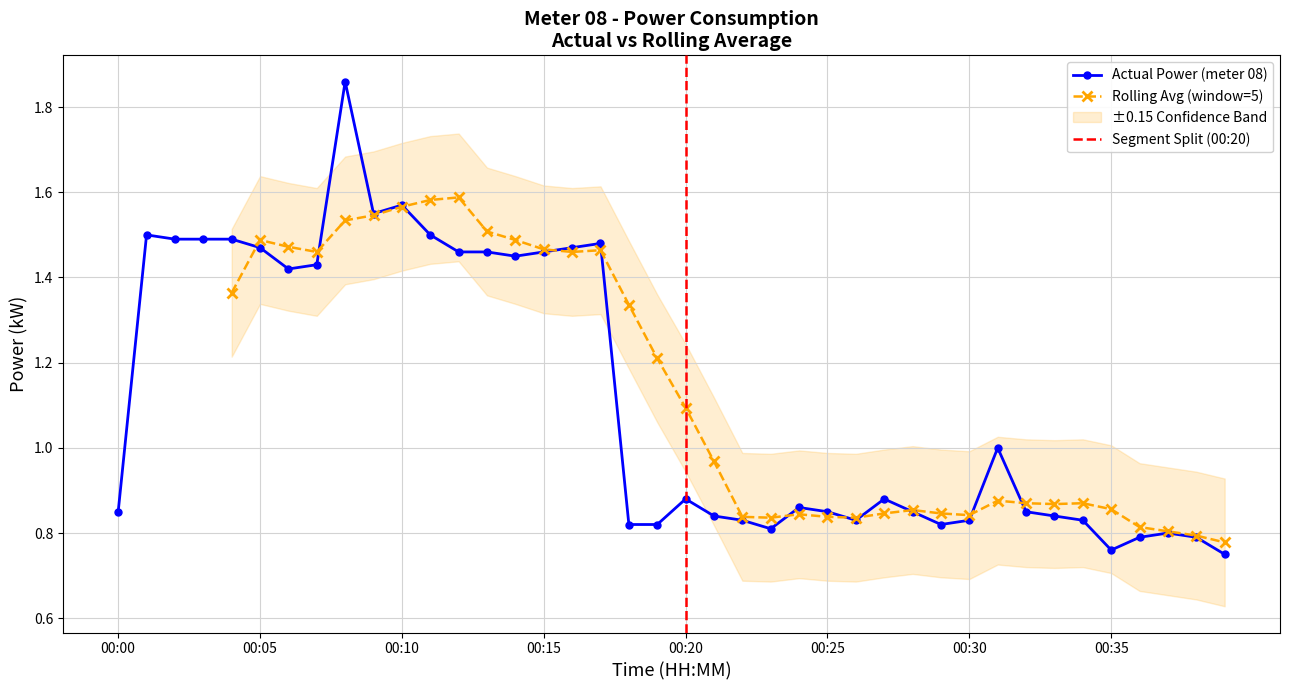

What is the change in value from 00:07 to 00:11?

+0.1